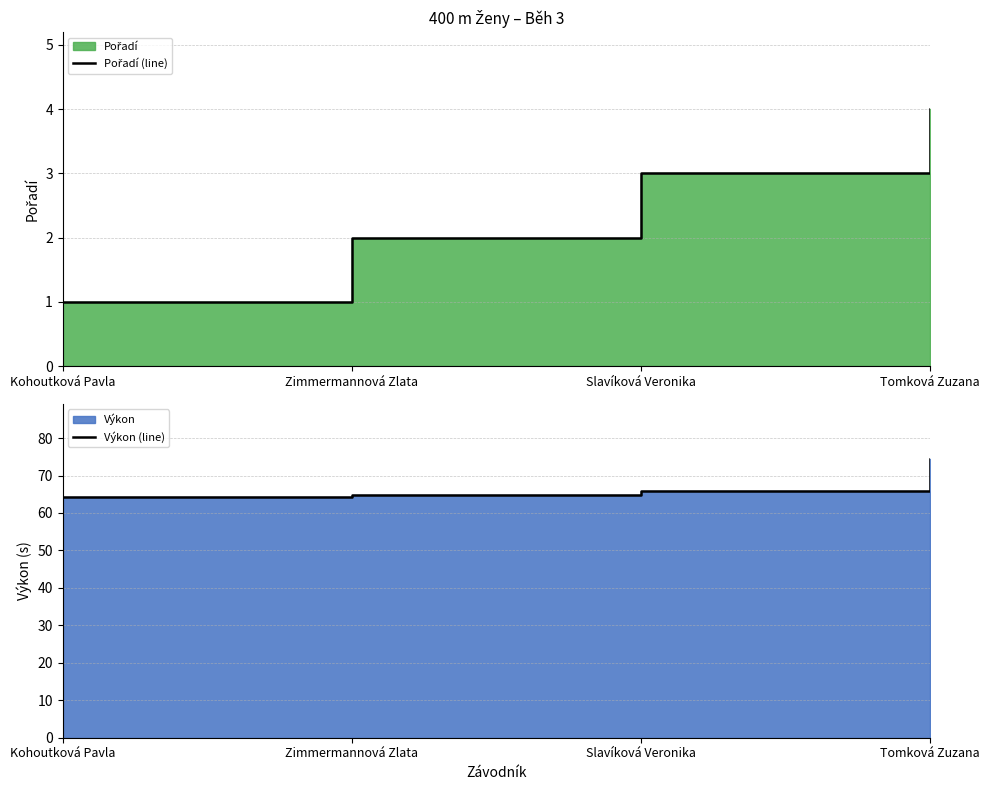

How many lines are shown in the chart?

2